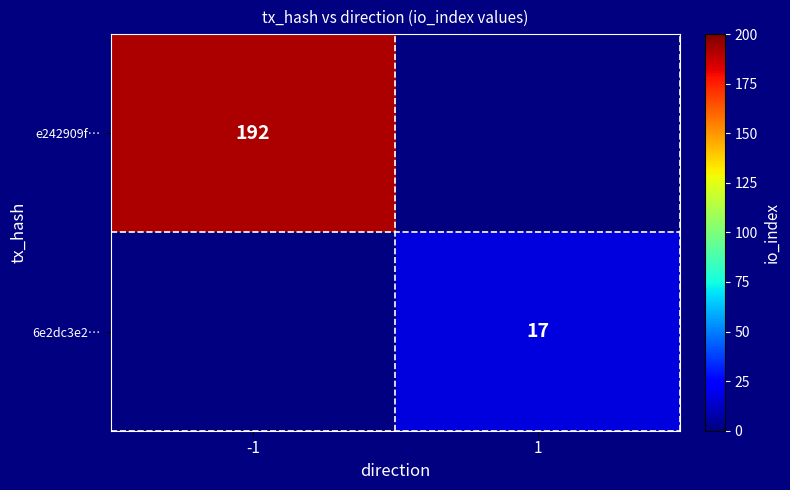

Which label corresponds to the largest value in the chart?

-1